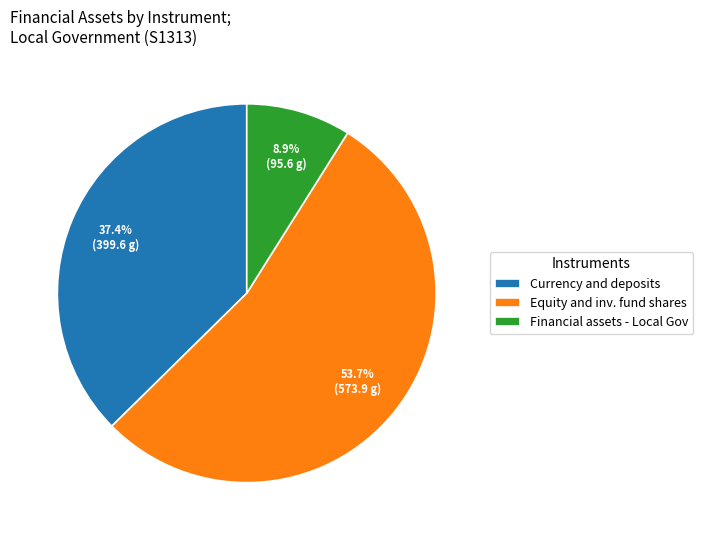

Rank the categories by value from lowest to highest.

Financial assets - Local Gov, Currency and deposits, Equity and inv. fund shares